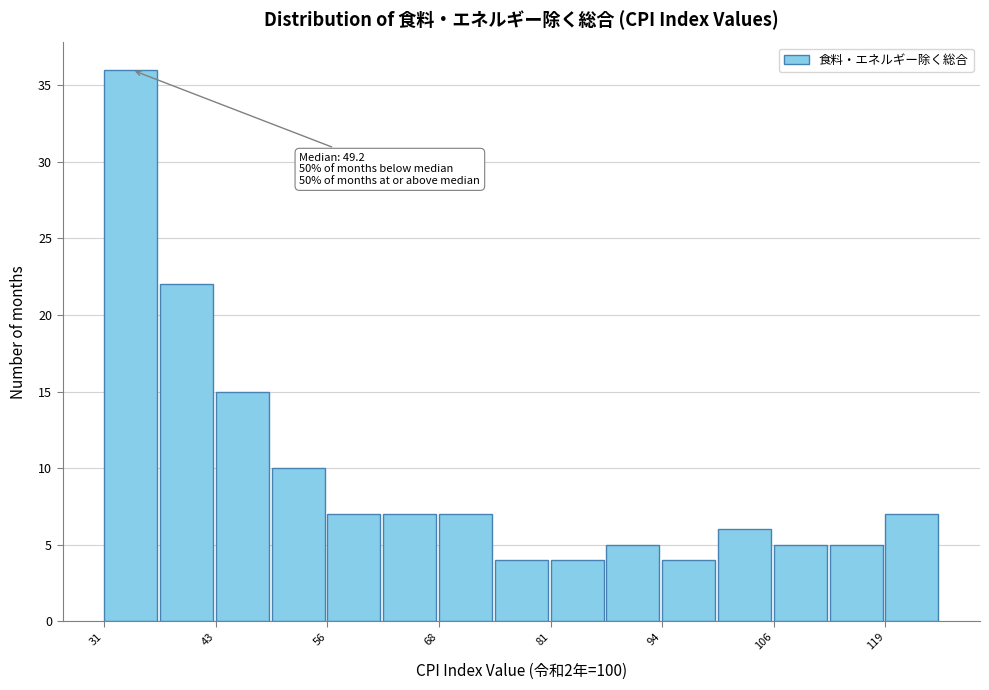

Around what value on the x-axis is the tallest bar? Give the approximate position of its centre, as read against the axis.

34